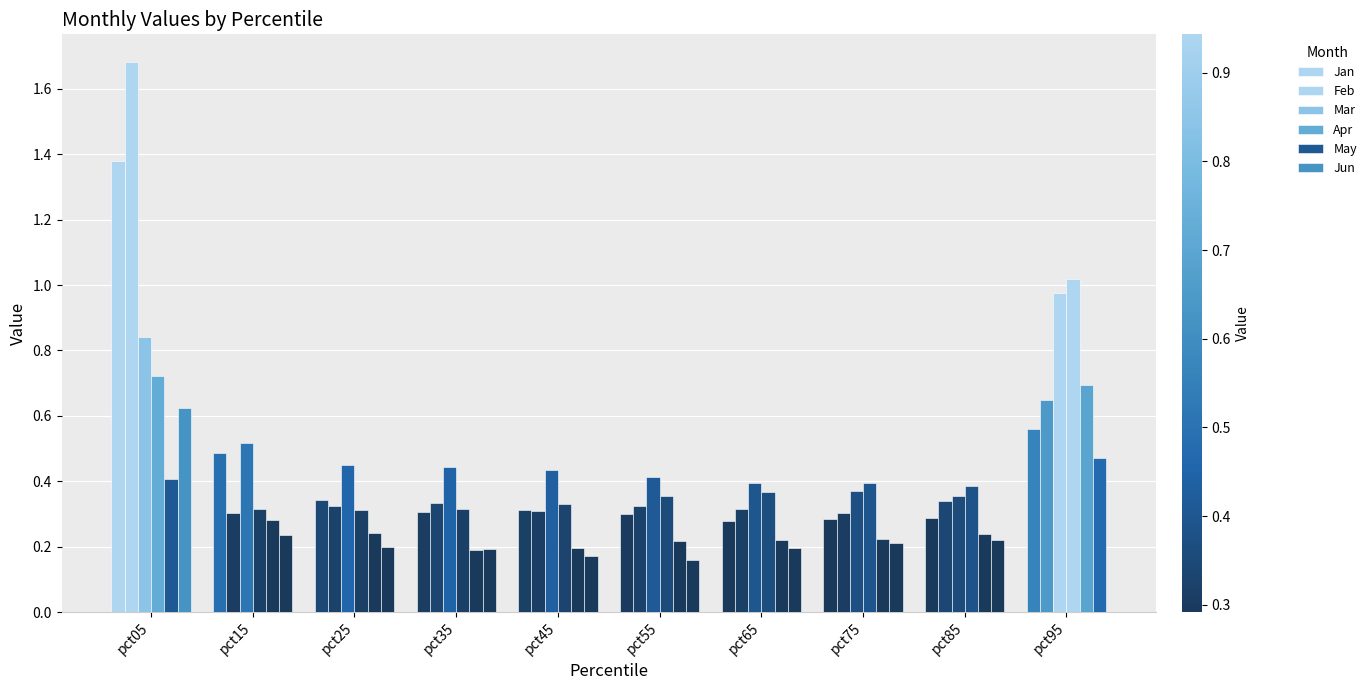

How many distinct data groups are displayed?

6